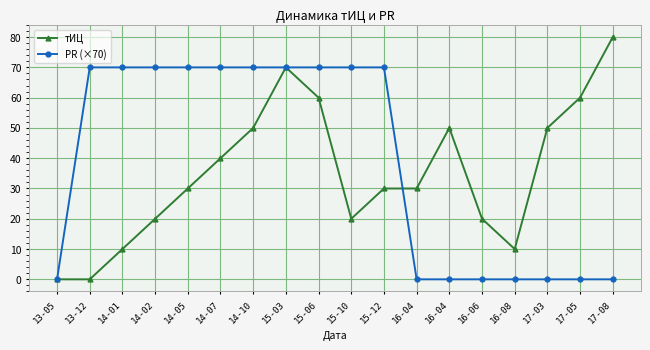

Does the chart have visible grid lines?

Yes